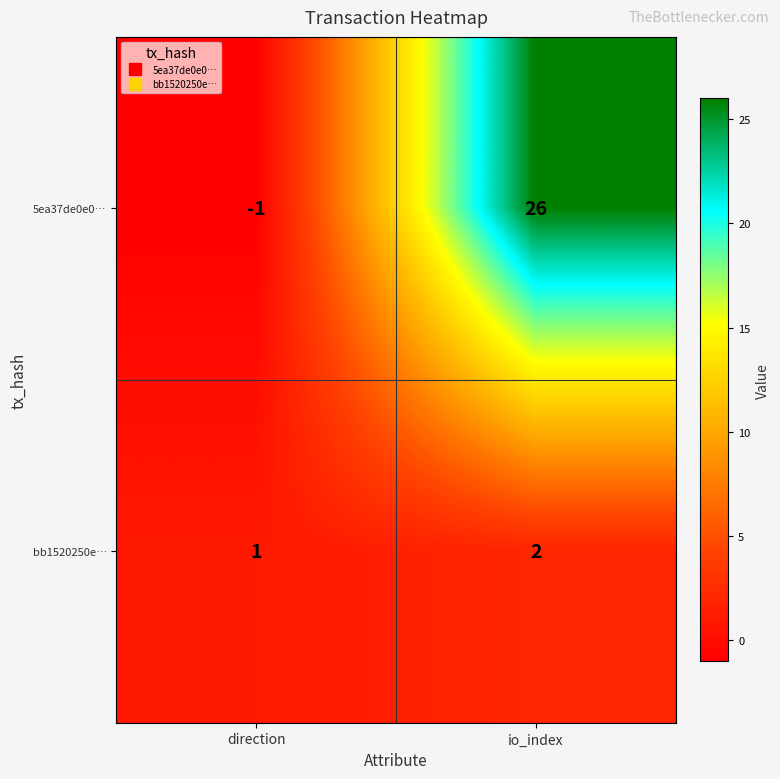

Count the number of categories in the chart.

2